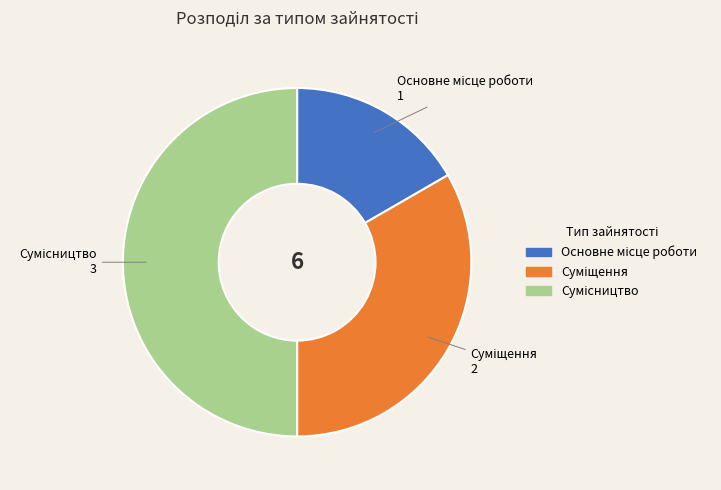

To the nearest percent, what percentage of the pie is Суміщення?

33%